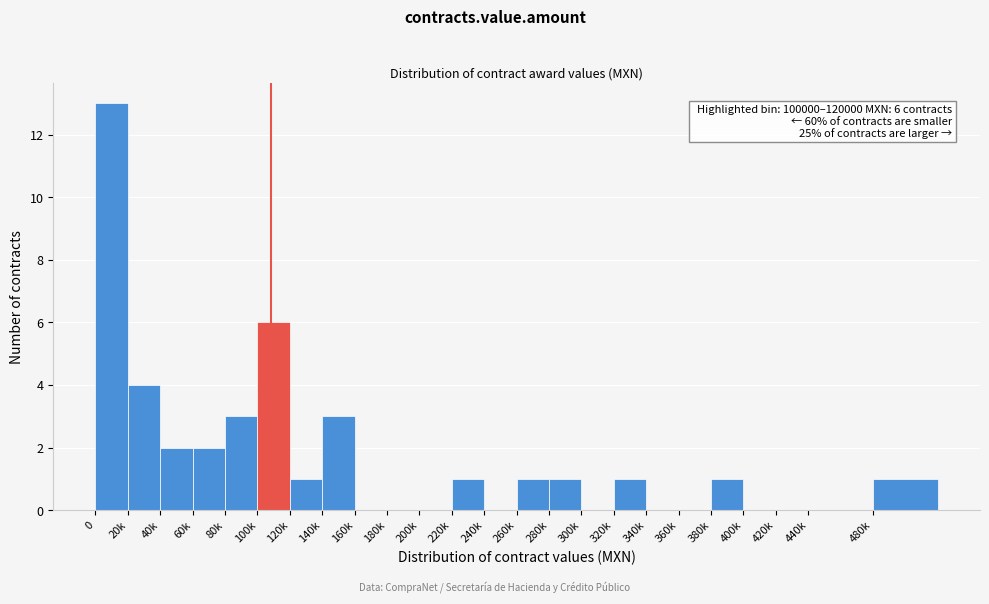

Reading left to right, list all the values displayed in this chart.

0=13	20k=4	40k=2	60k=2	80k=3	100k=6	120k=1	140k=3	160k=0	180k=0	200k=0	220k=1	240k=0	260k=1	280k=1	300k=0	320k=1	340k=0	360k=0	380k=1	400k=0	420k=0	440k=0	480k=1